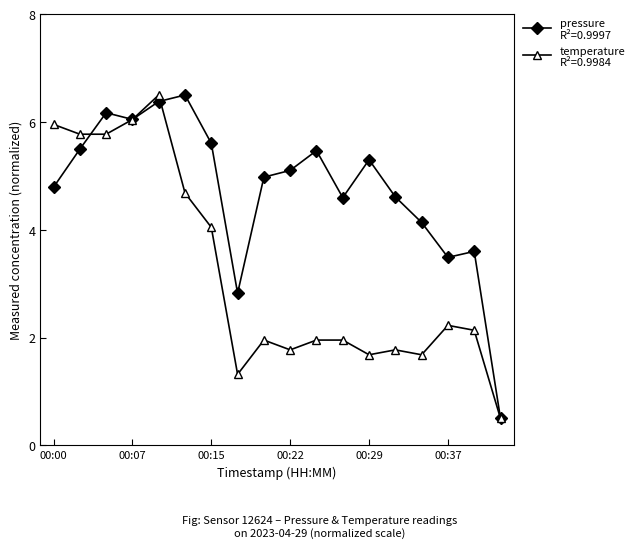

Count the number of data series in this chart.

2